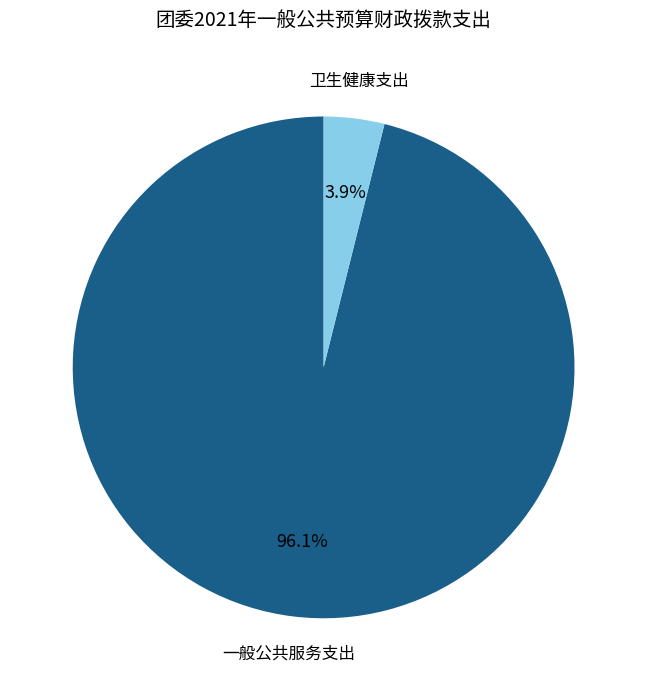

Is there any slice that represents more than half of the pie?

Yes